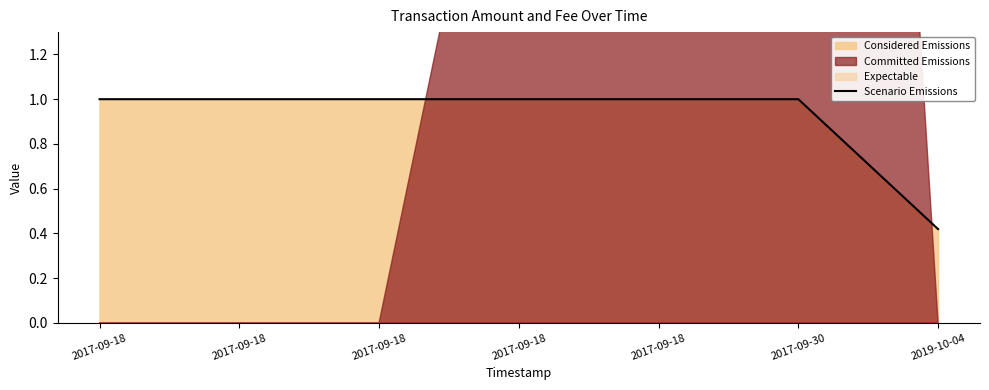

At which label is the value closest to 0?

2019-10-04